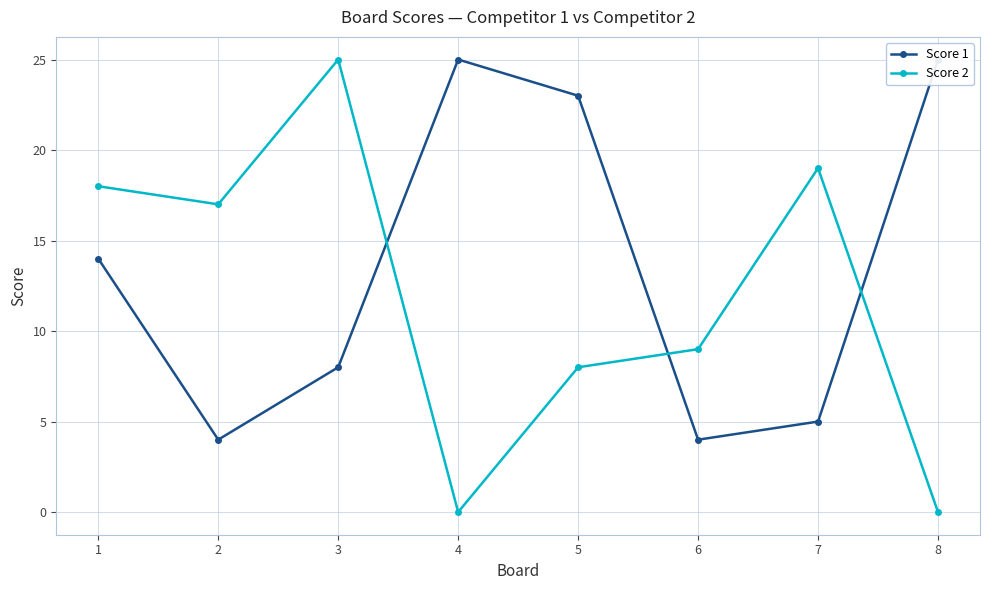

The value of Score 2 at 2 is 17. True or false?

True